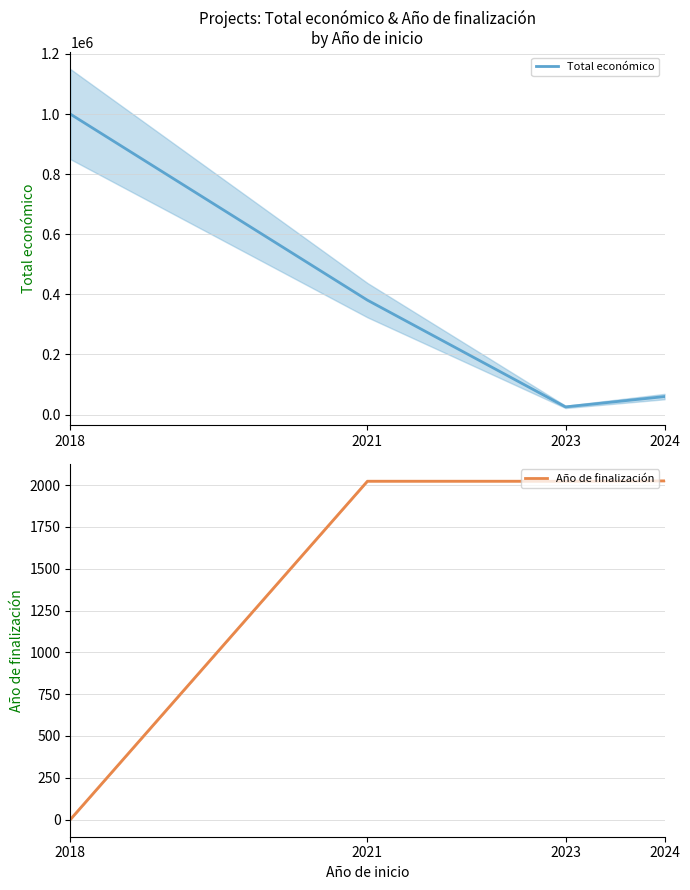

At how many categories does at least one series exceed 984234?

1